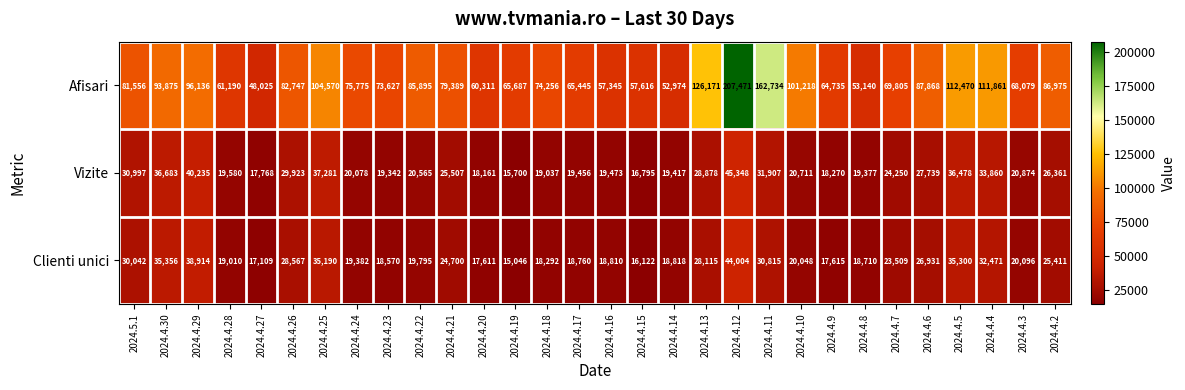

Count the number of categories in the chart.

30